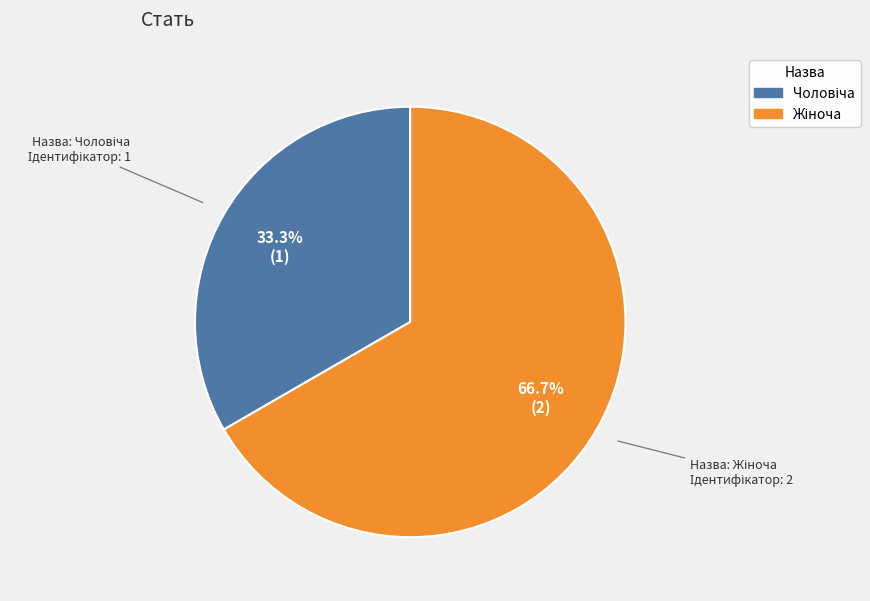

Is there a majority slice in this chart?

Yes